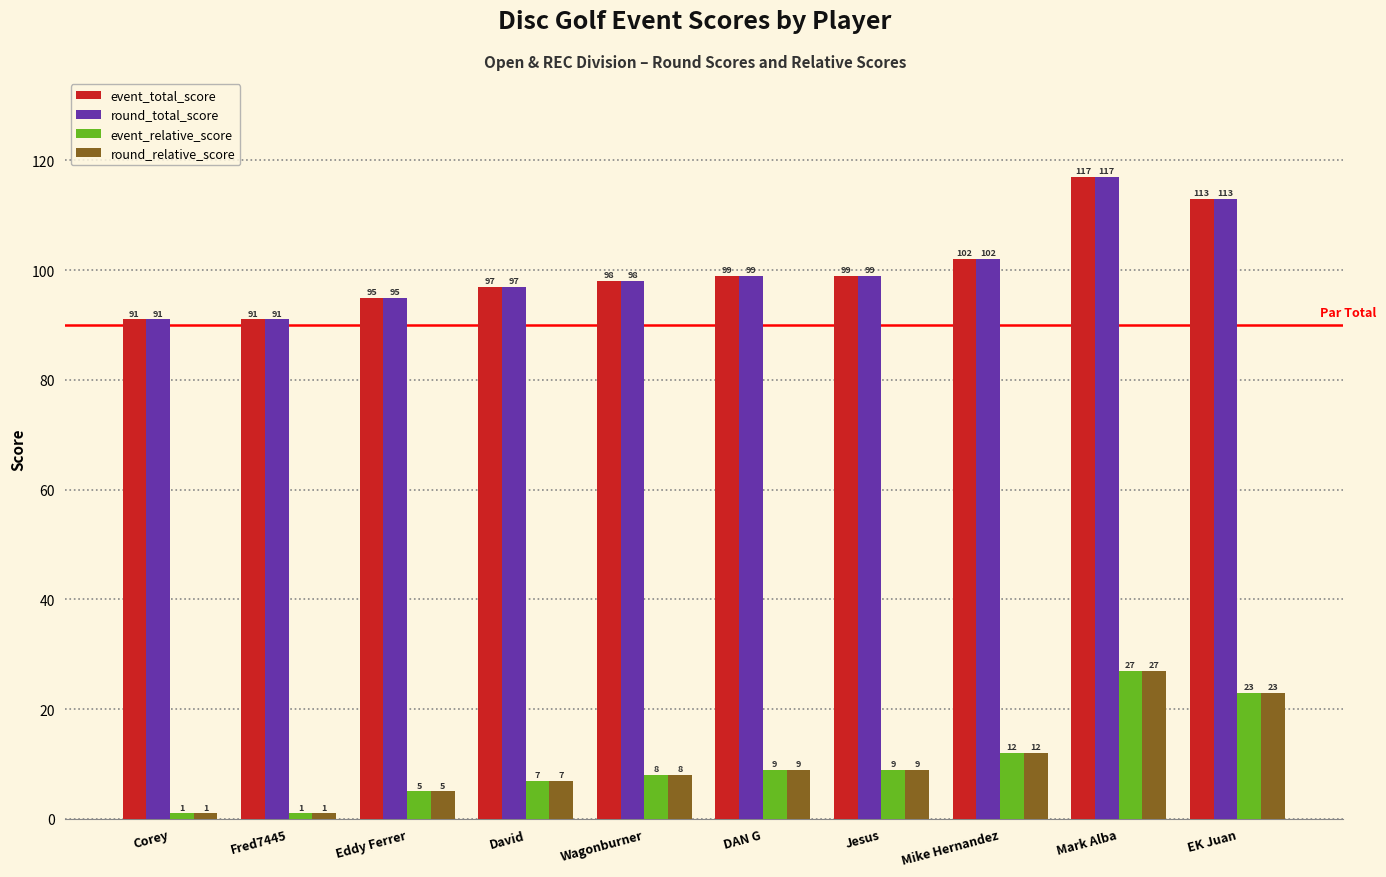

What is the maximum value shown in the chart?

117